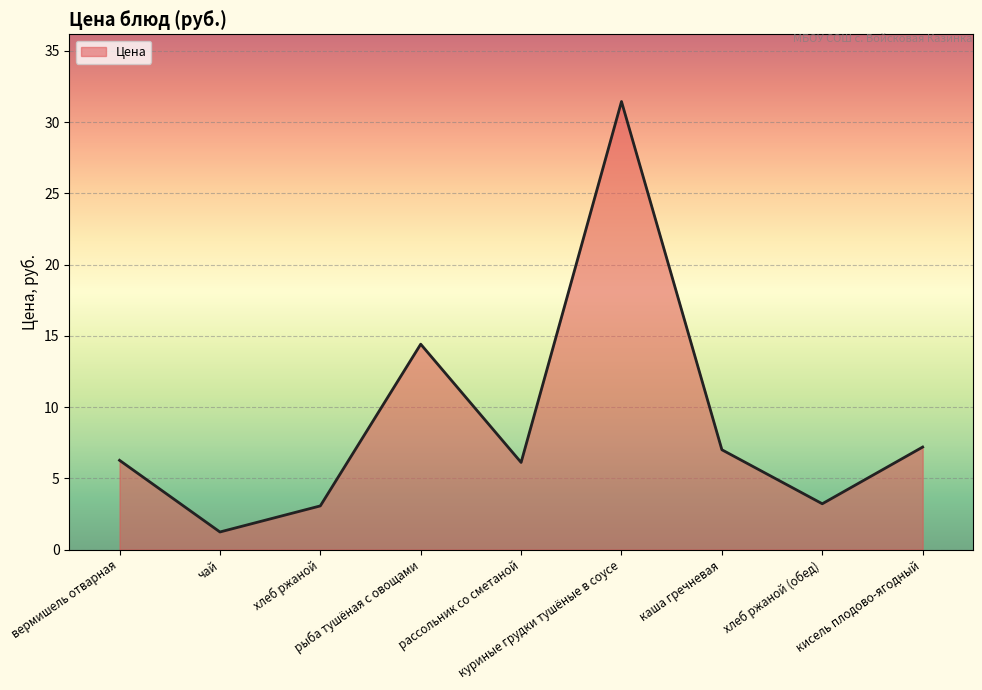

What is the minimum value shown in the chart?

1.2